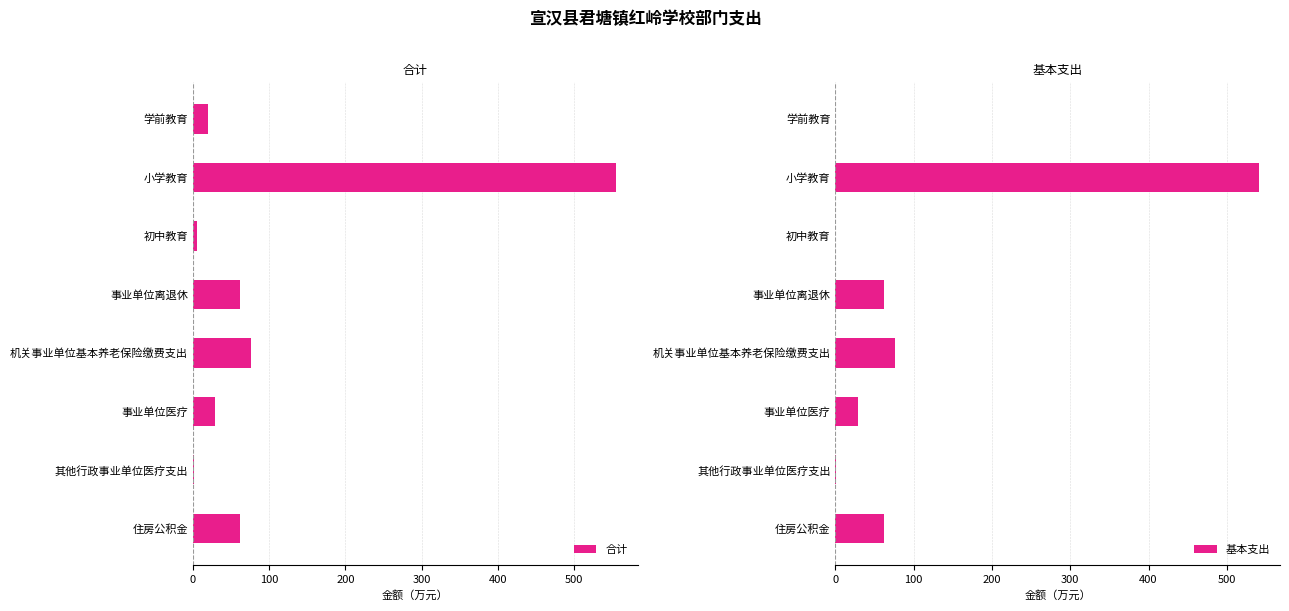

True or false: 合计 has a value of 62.2 at 住房公积金.

True